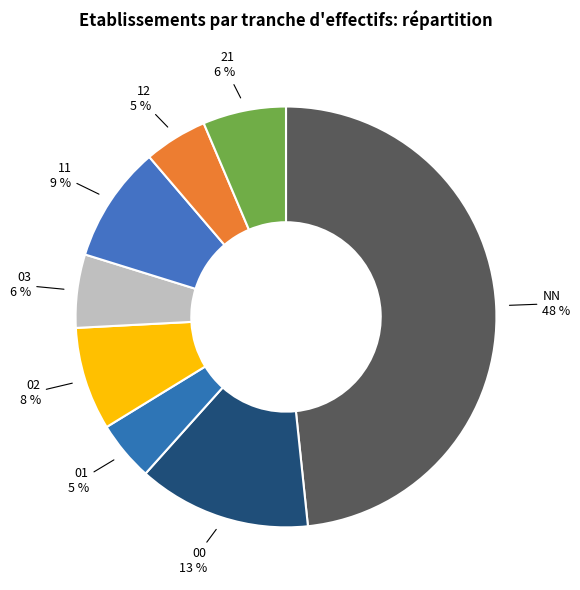

Count the number of slices in the pie.

8